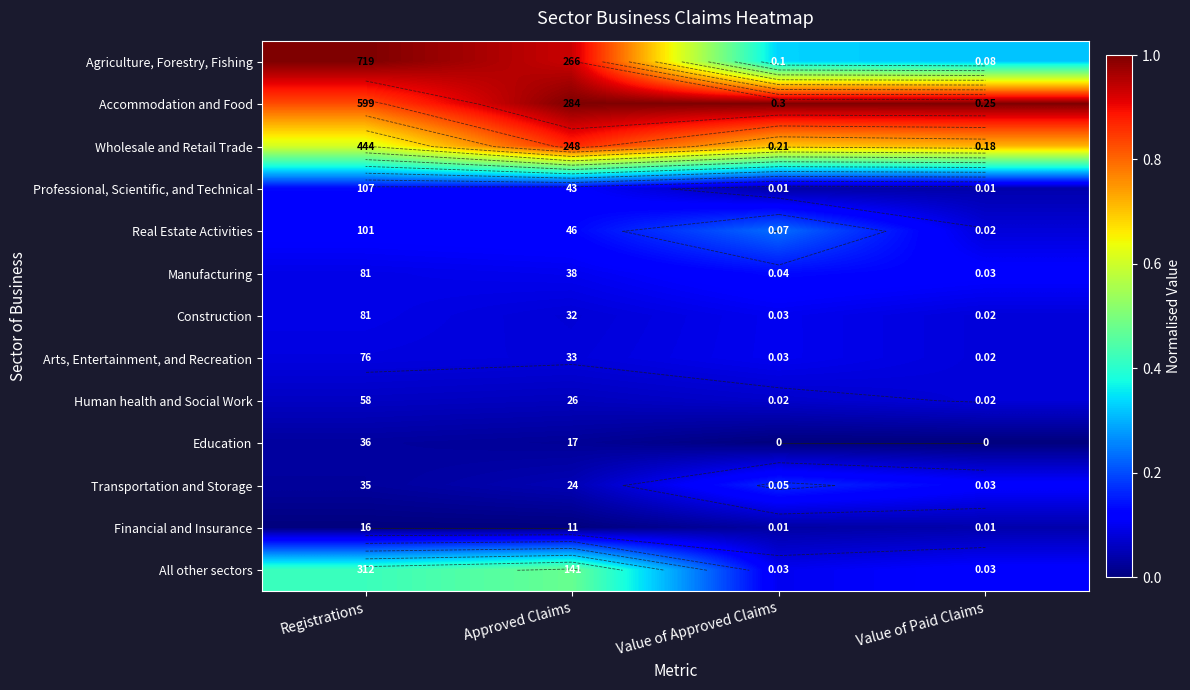

At Value of Approved Claims, list the series in order from smallest to largest.

Education, Professional, Scientific, and Technical, Financial and Insurance, Human health and Social Work, Construction, Arts, Entertainment, and Recreation, All other sectors, Manufacturing, Transportation and Storage, Real Estate Activities, Agriculture, Forestry, Fishing, Wholesale and Retail Trade, Accommodation and Food